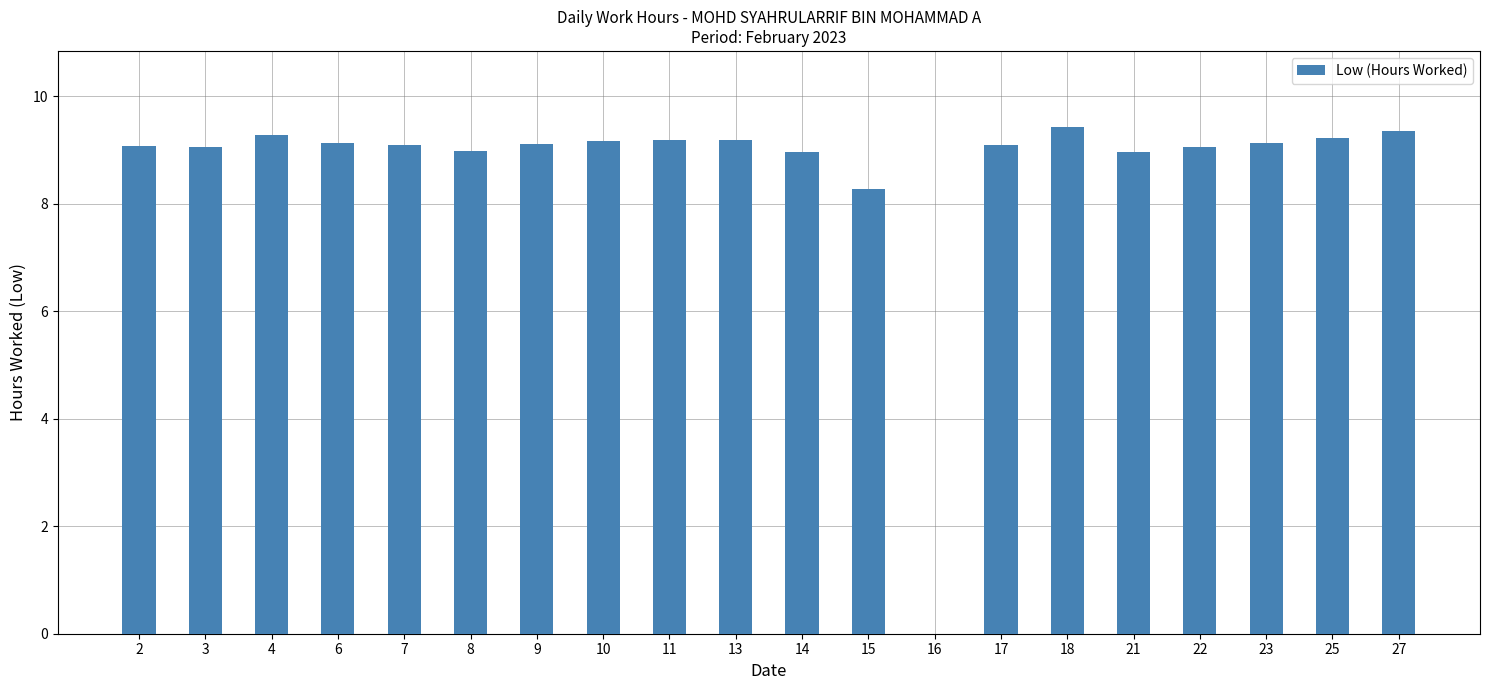

Is it true that the value at 15 is 2.1?

False